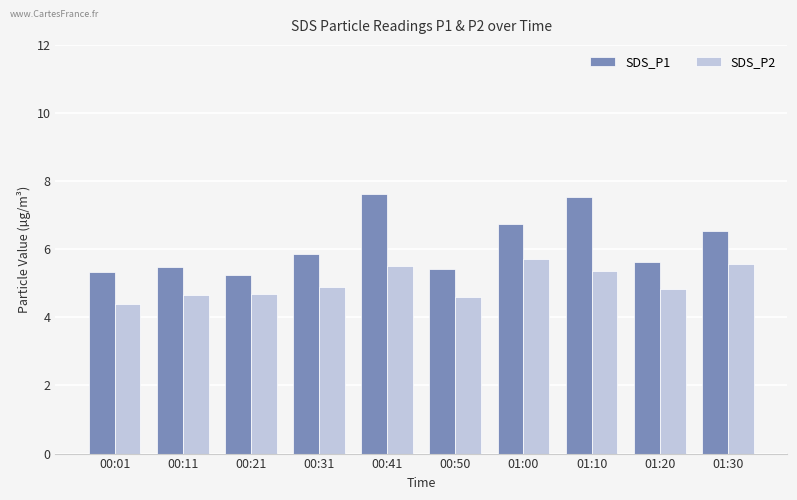

Which label corresponds to the smallest value in the chart?

00:01